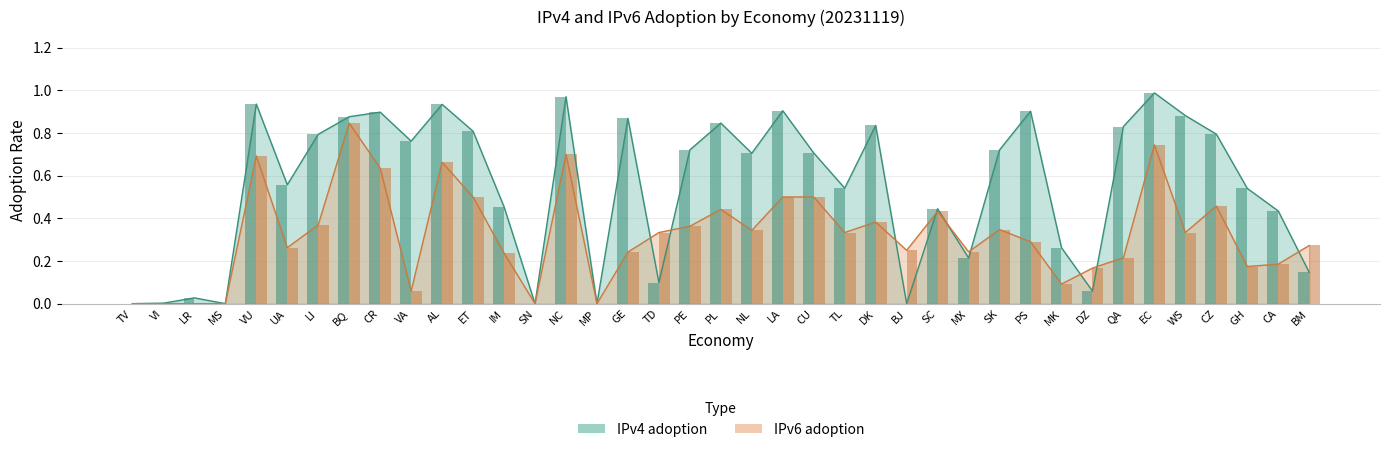

The IPv6 adoption series shows 0.5 at CZ. True or false?

True